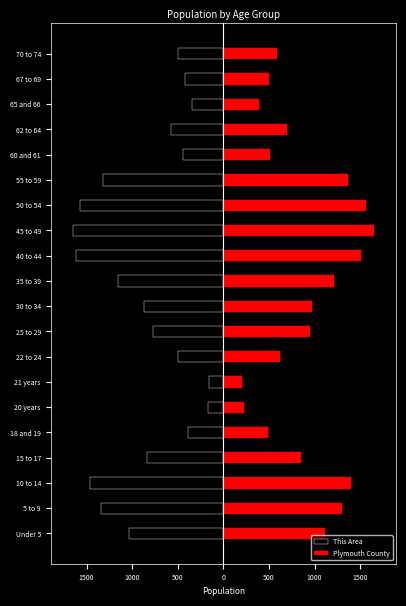

Reading left to right, transcribe all the data shown in this chart.

This Area: -1033.0	-1339.0	-1466.0	-832.0	-389.0	-164.0	-153.0	-492.0	-772.0	-872.0	-1159.0	-1611.0	-1647.0	-1574.0	-1321.0	-440.0	-572.0	-343.0	-417.0	-492.0
Plymouth County: 1113.4	1302.9	1394.0	855.6	490.0	224.8	208.9	624.6	945.8	973.5	1212.2	1507.8	1647.0	1560.8	1369.8	506.3	702.7	392.8	495.7	589.2